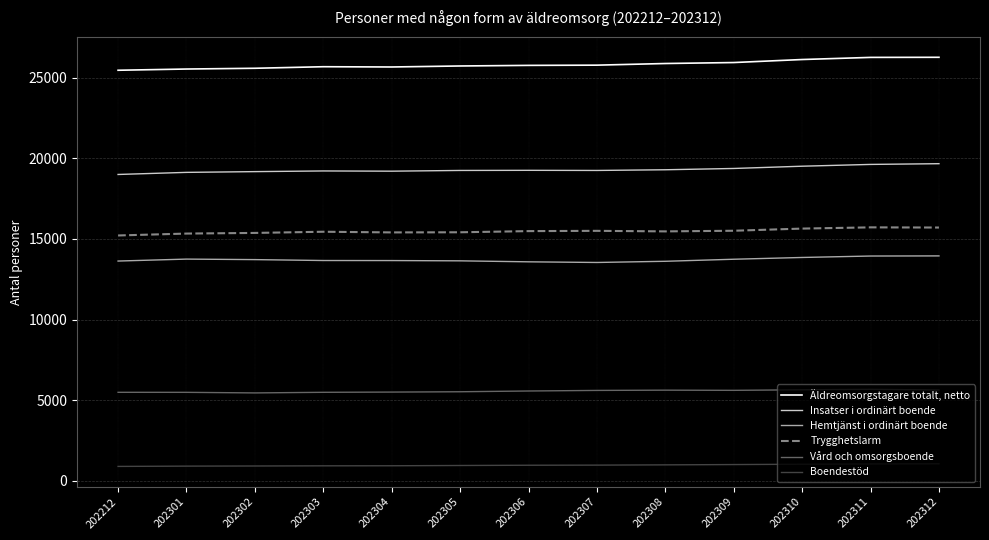

Which series has the largest range (max minus min)?

Äldreomsorgstagare totalt, netto